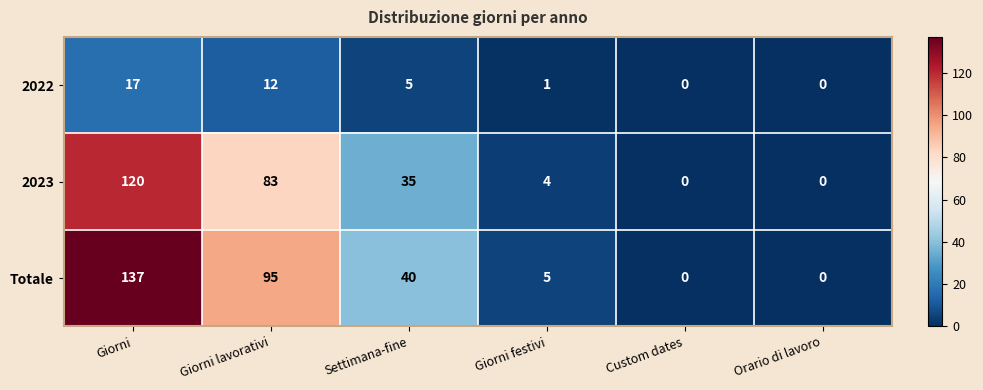

The value of 2022 at Giorni festivi is 2. True or false?

False